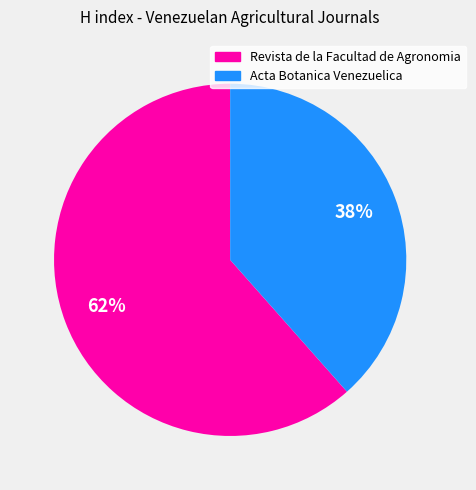

Approximately how many times larger is the value at Acta Botanica Venezuelica compared to Revista de la Facultad de Agronomia?

0.6